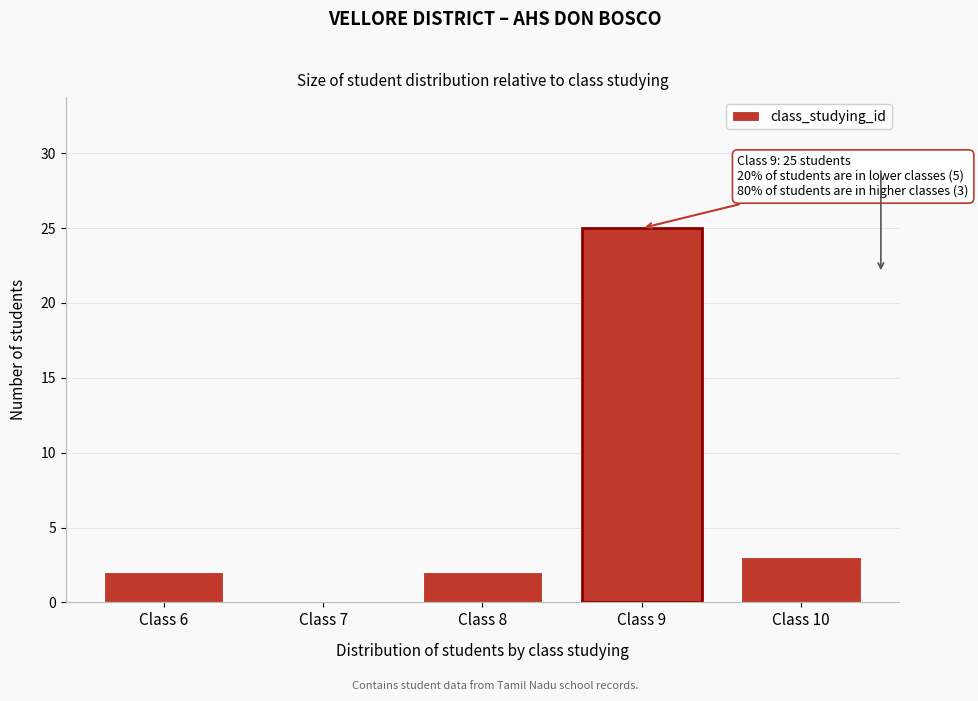

Reading left to right, what are all the values shown in this chart?

Class 6=2	Class 7=0	Class 8=2	Class 9=25	Class 10=3